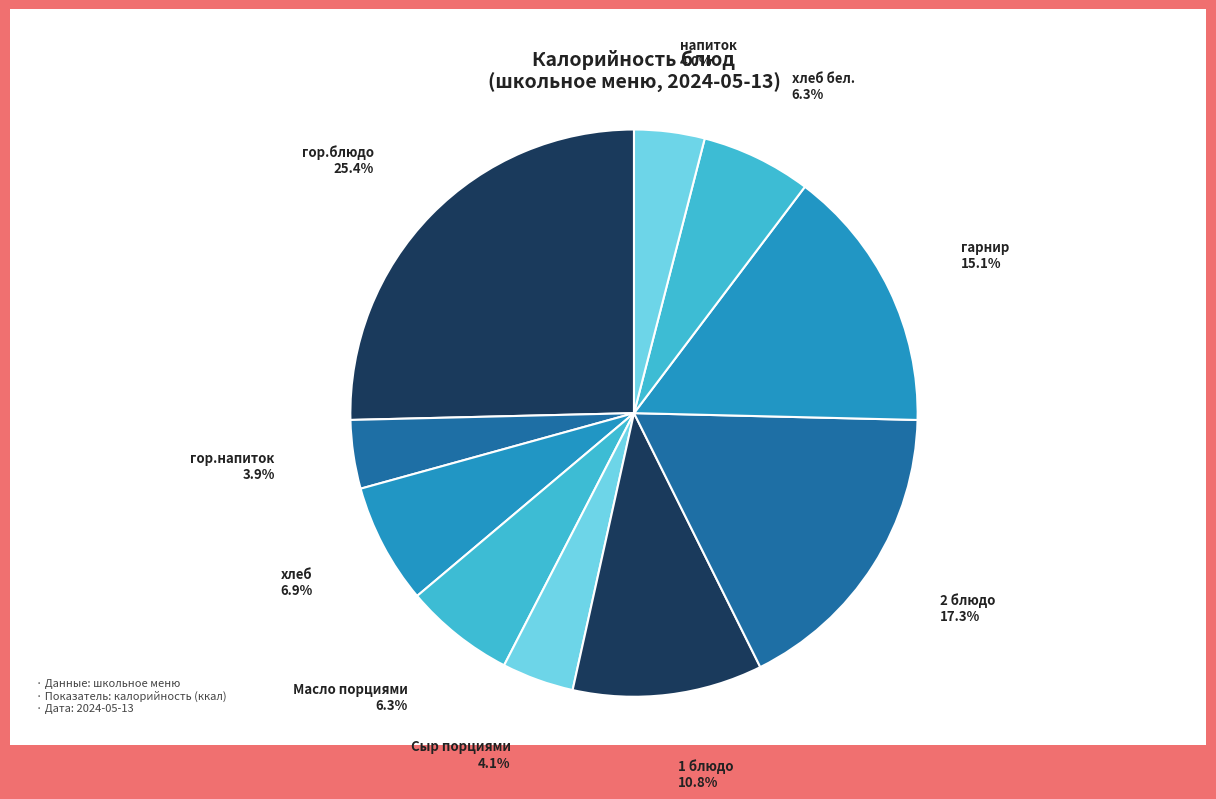

Is it true that гор.напиток is 13% of the pie?

False